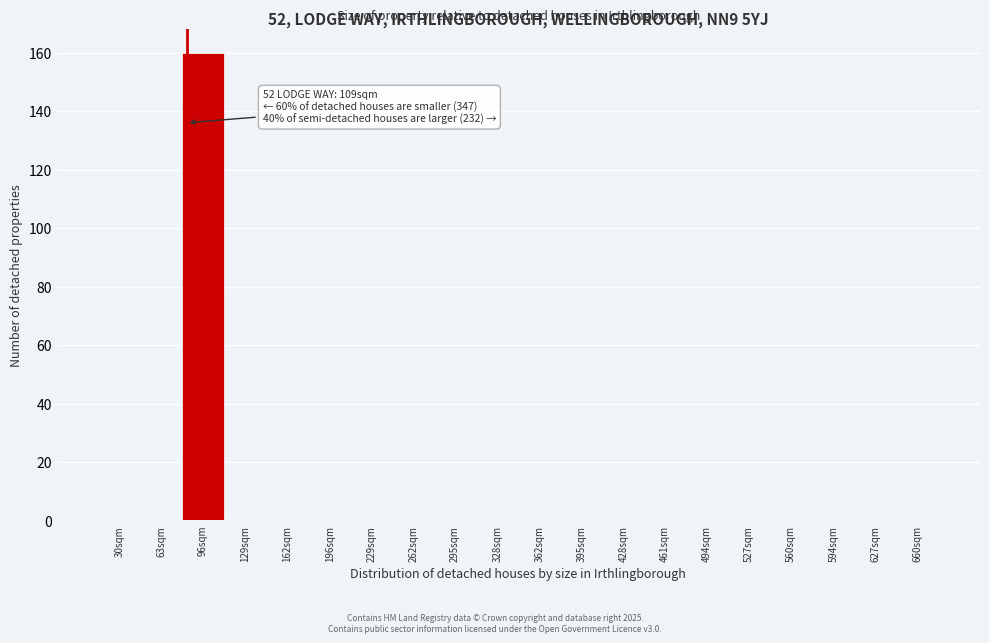

Reading left to right, list all the values displayed in this chart.

30sqm=0	63sqm=0	96sqm=160	129sqm=0	162sqm=0	196sqm=0	229sqm=0	262sqm=0	295sqm=0	328sqm=0	362sqm=0	395sqm=0	428sqm=0	461sqm=0	494sqm=0	527sqm=0	560sqm=0	594sqm=0	627sqm=0	660sqm=0